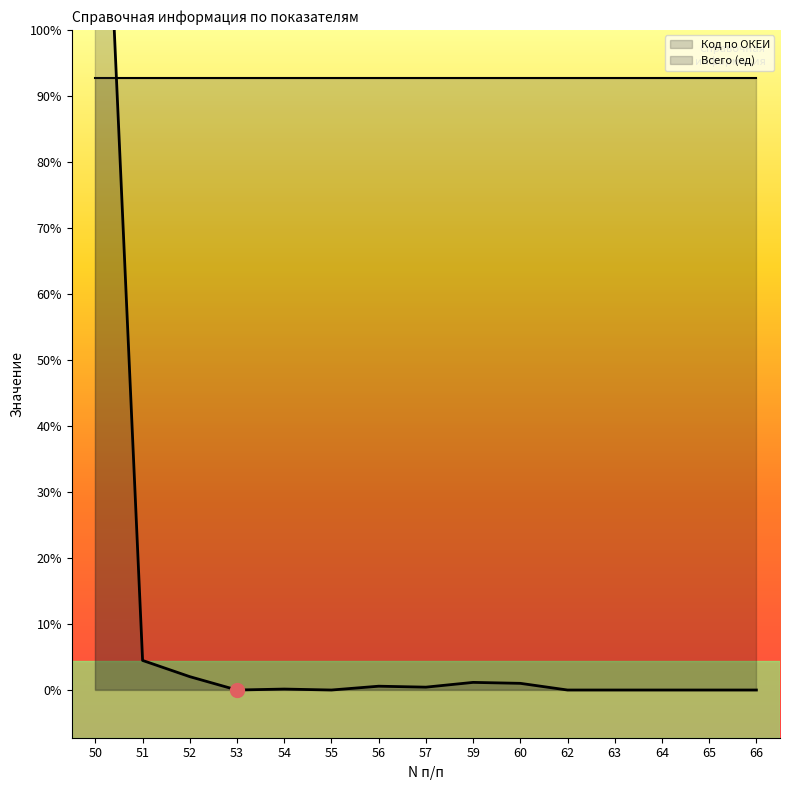

Is it true that the value at 54 is 2?

False